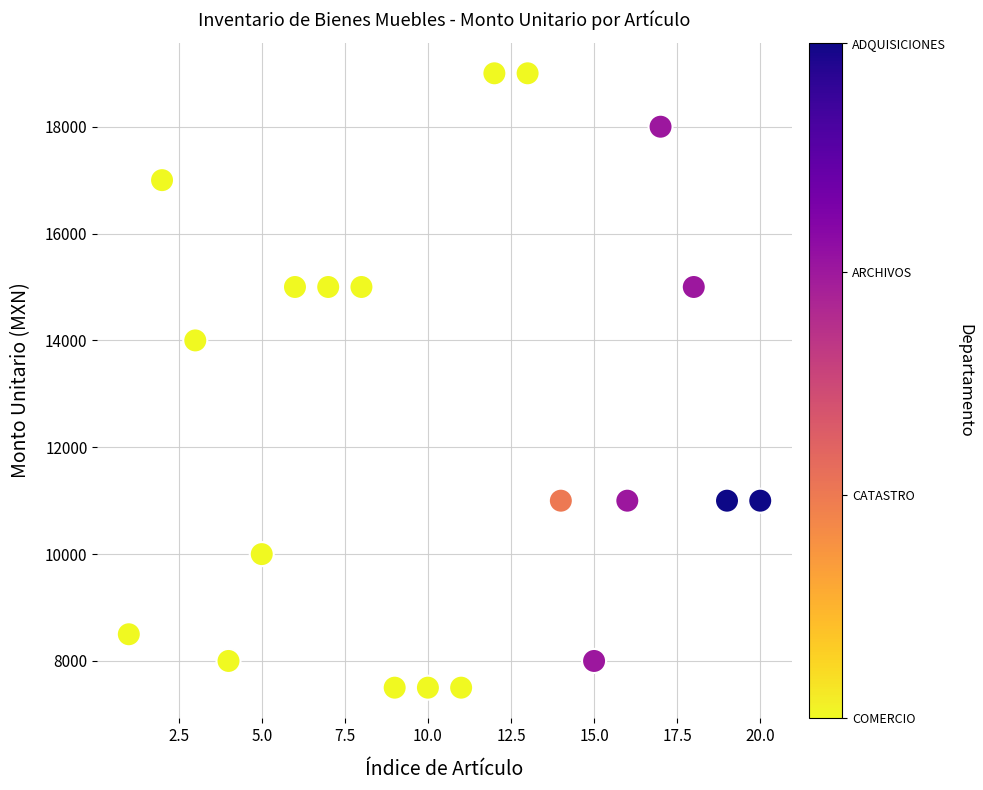

What is the range of X values (max minus min)?

19